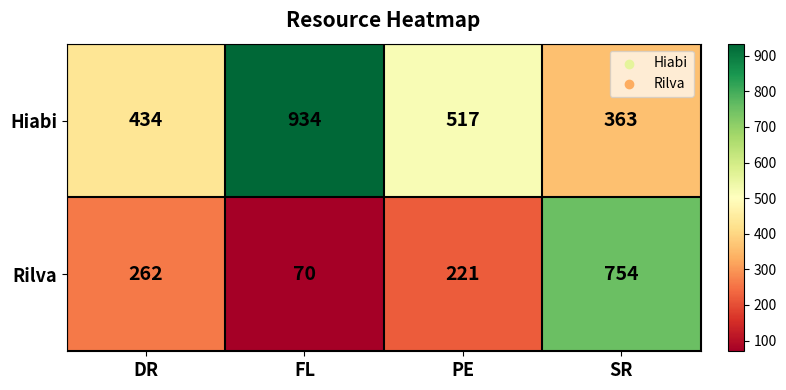

What is the average value of the Hiabi series?

562